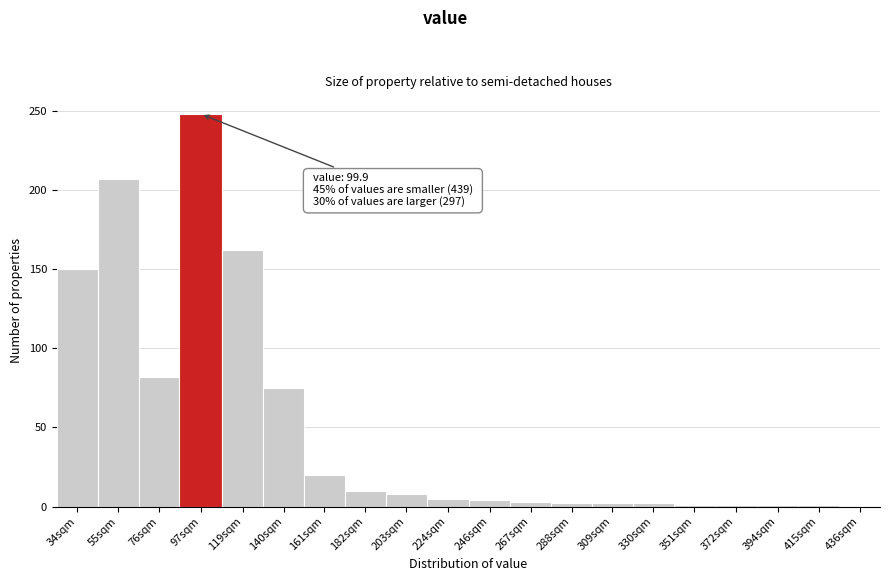

At which label is the value closest to 124?

34sqm